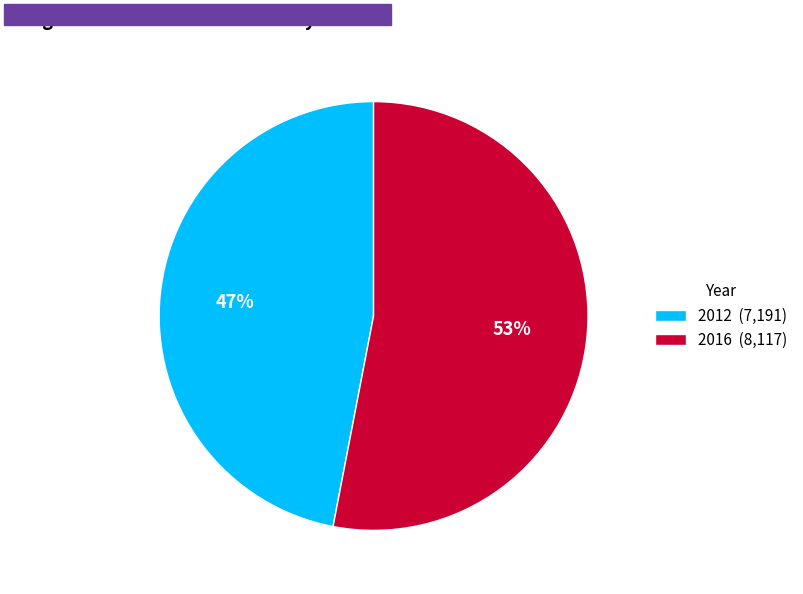

Is there any slice that represents more than half of the pie?

Yes